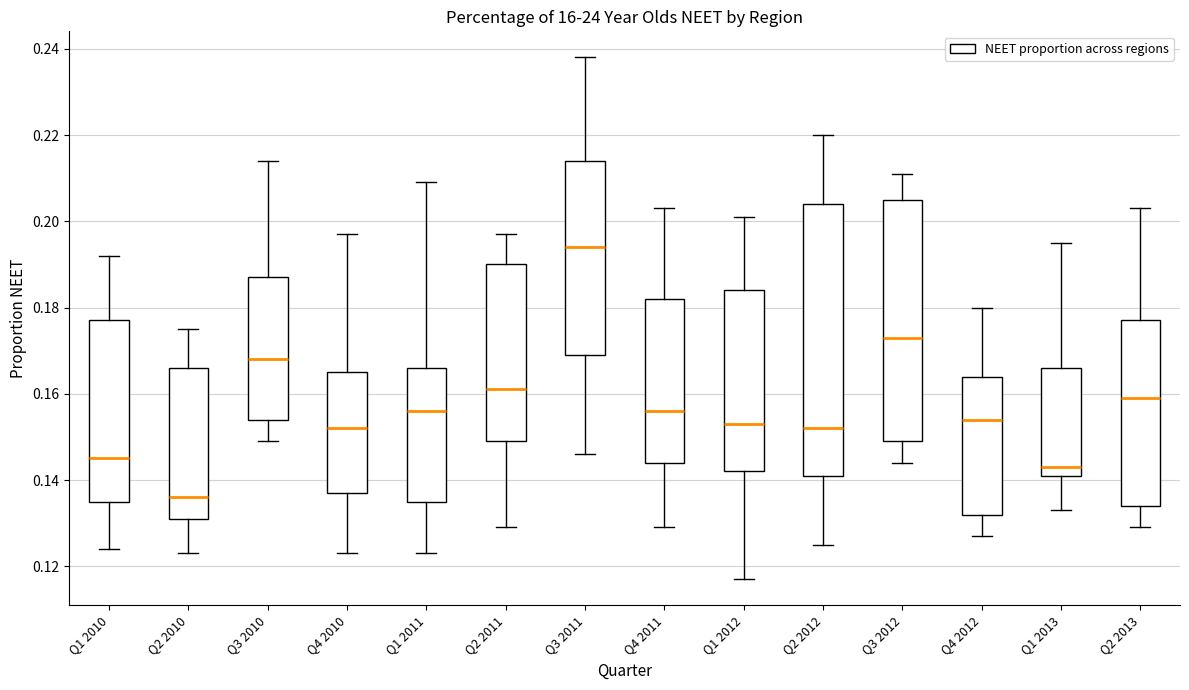

Which box has the lowest median line?

Q2 2010